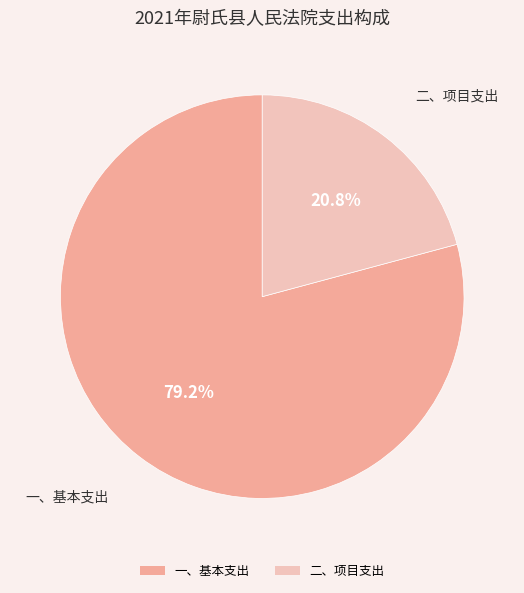

Count the number of slices in the pie.

2